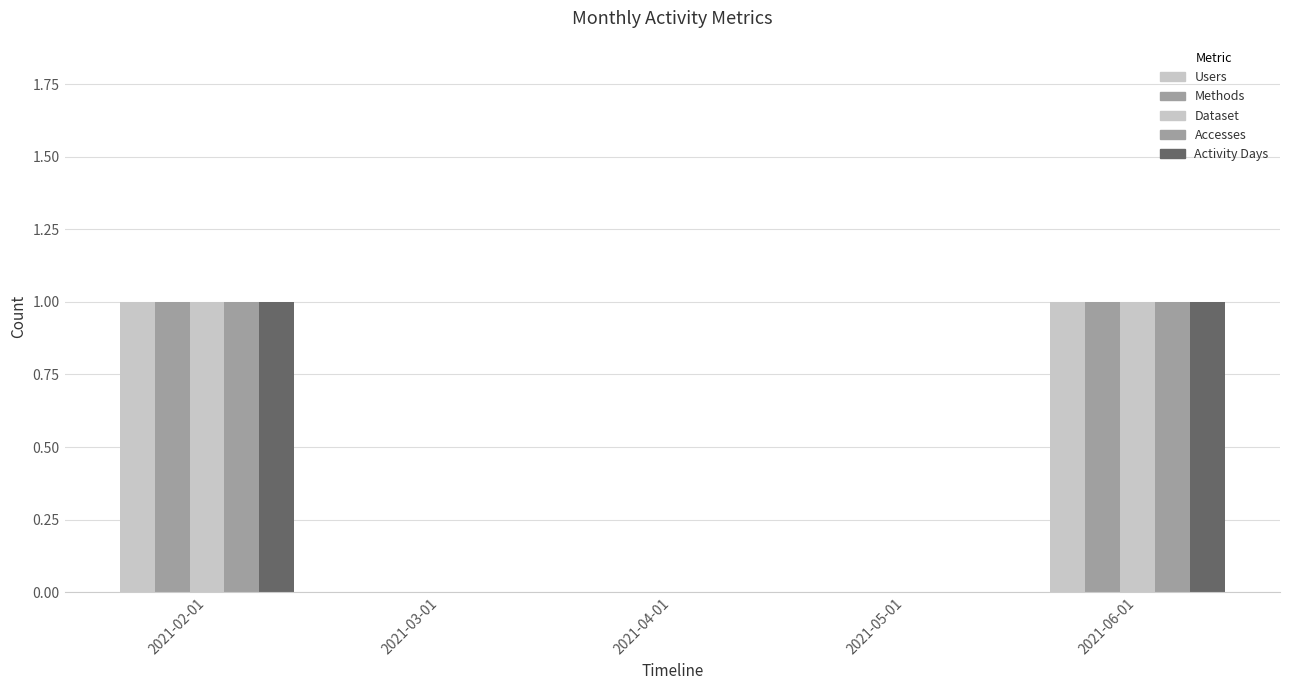

How many data points does each series have?

5